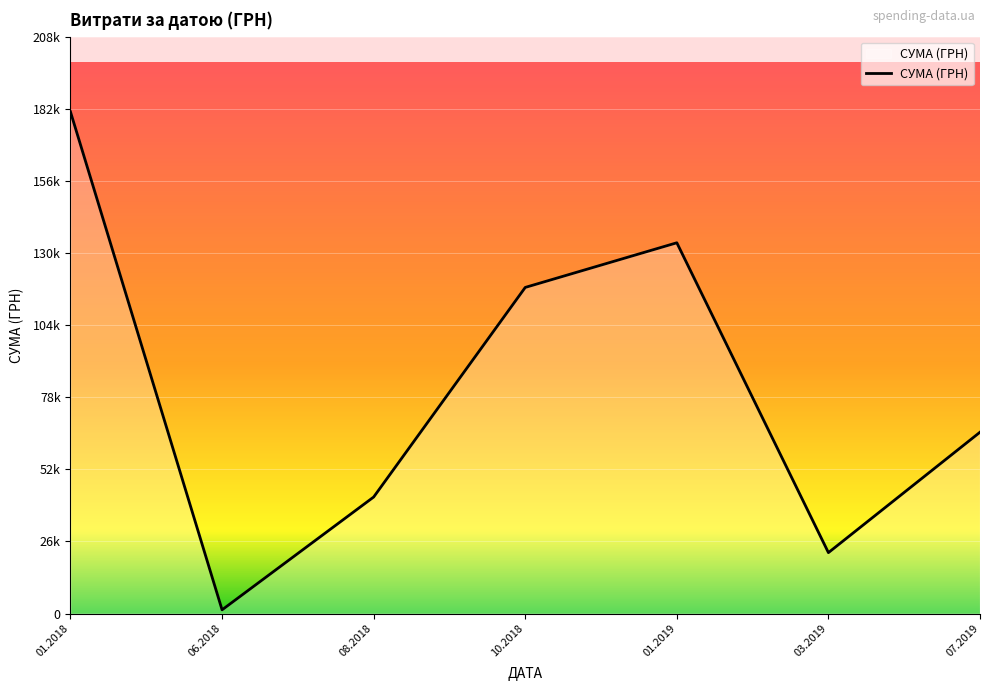

Does the chart display data point markers on the line(s)?

No